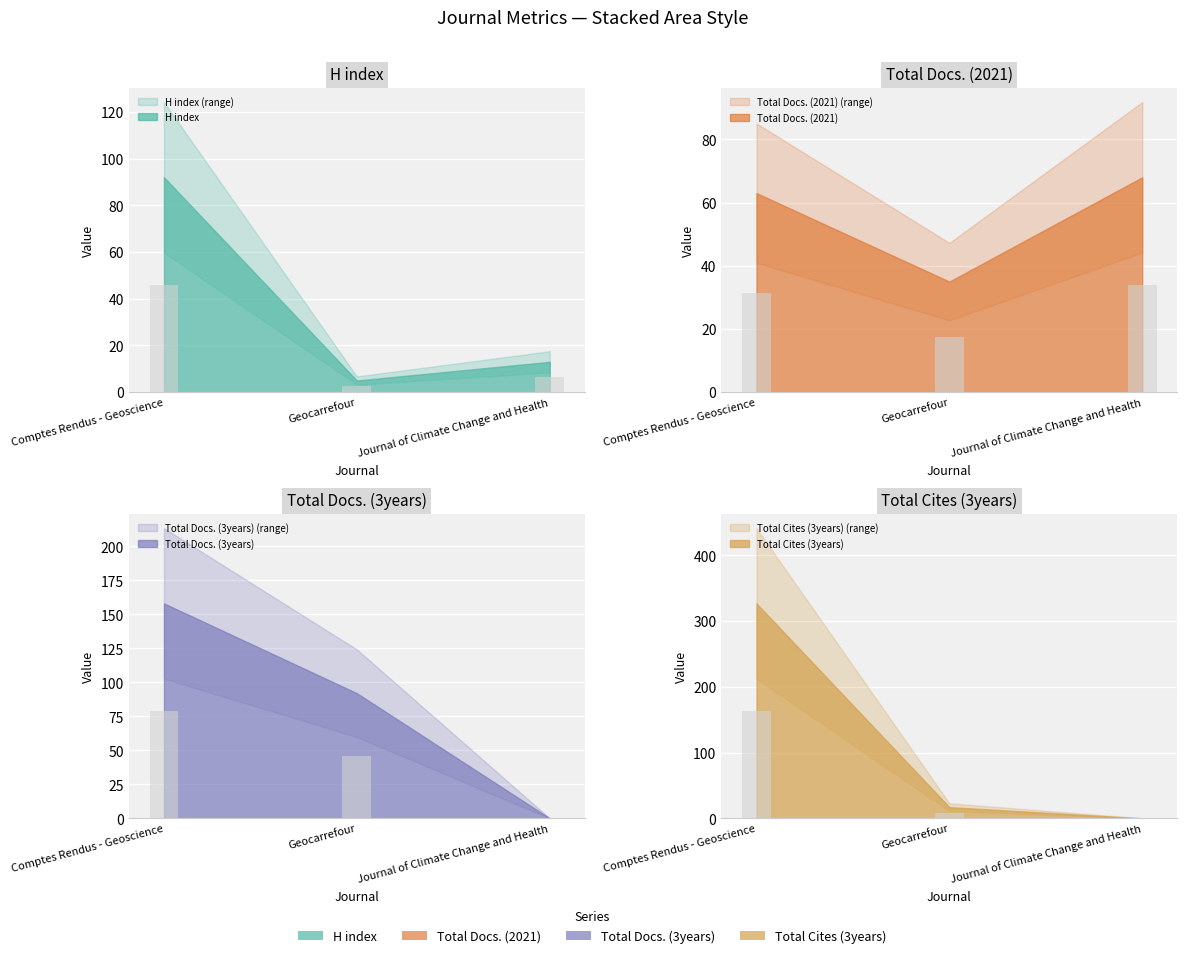

At which category is the sum across all series the highest?

Comptes Rendus - Geoscience